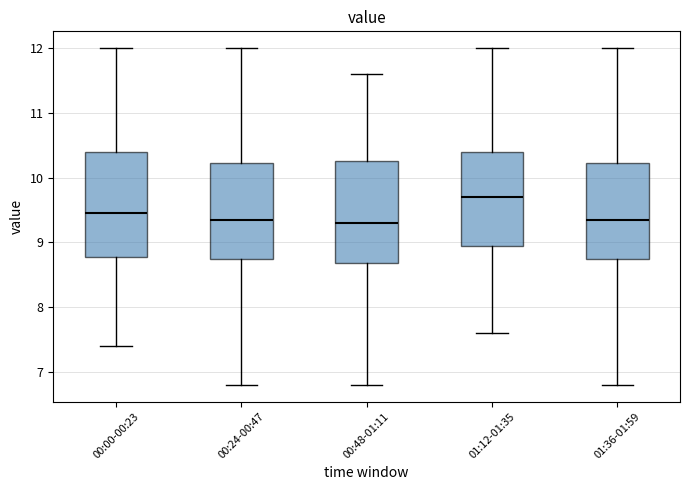

Reading left to right, transcribe this box plot: for each box, give where its median line is, the range the box spans, and where its two whiskers end, as read against the y-axis. The values are not printed on the chart, so give them approximately, as read against the axis.

00:00-00:23: median 9.5, box 8.8 to 10.4, whiskers 7.4 to 12.0
00:24-00:47: median 9.4, box 8.8 to 10.2, whiskers 6.8 to 12.0
00:48-01:11: median 9.3, box 8.7 to 10.3, whiskers 6.8 to 11.6
01:12-01:35: median 9.7, box 9.0 to 10.4, whiskers 7.6 to 12.0
01:36-01:59: median 9.4, box 8.8 to 10.2, whiskers 6.8 to 12.0